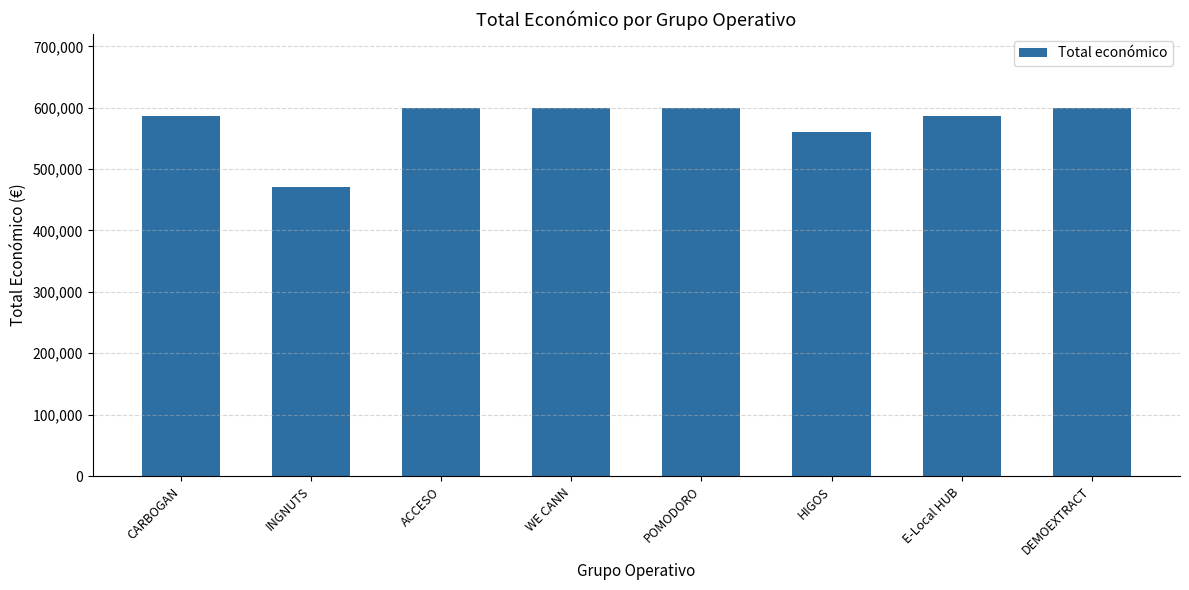

Which label corresponds to the smallest value in the chart?

INGNUTS